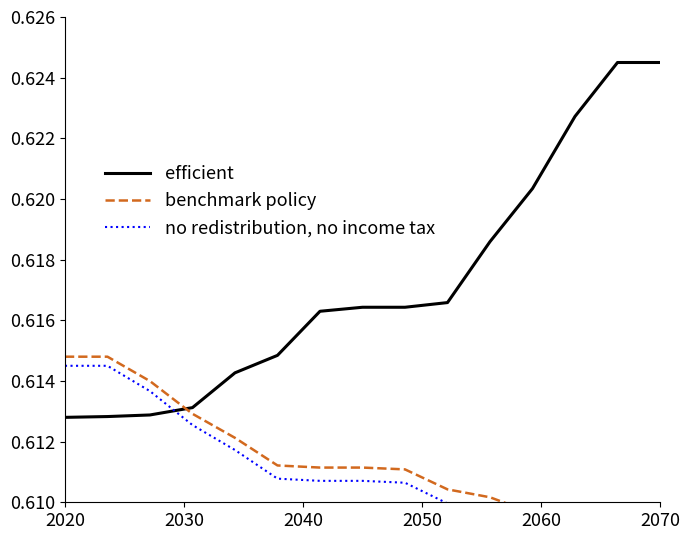

Which series has the widest spread of values?

efficient